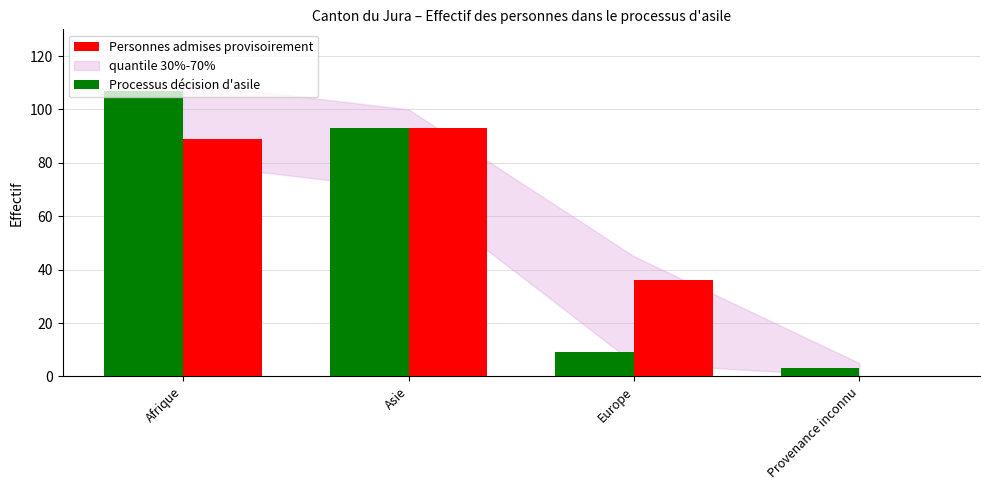

What is the total value across all series at Europe?

45